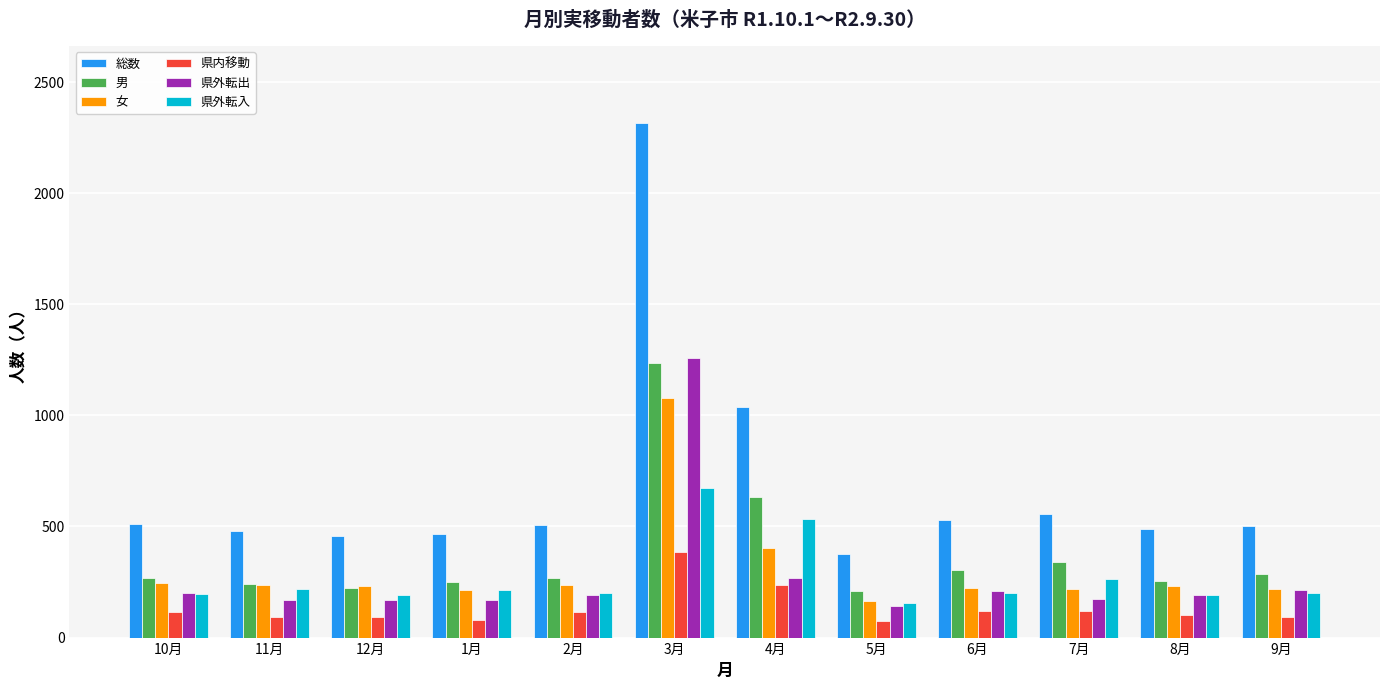

How many data points in 総数 are less than 506?

6